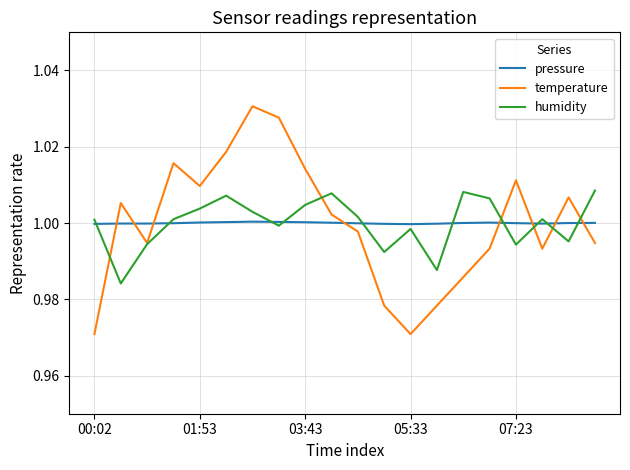

How many intersections are there between temperature and pressure?

8